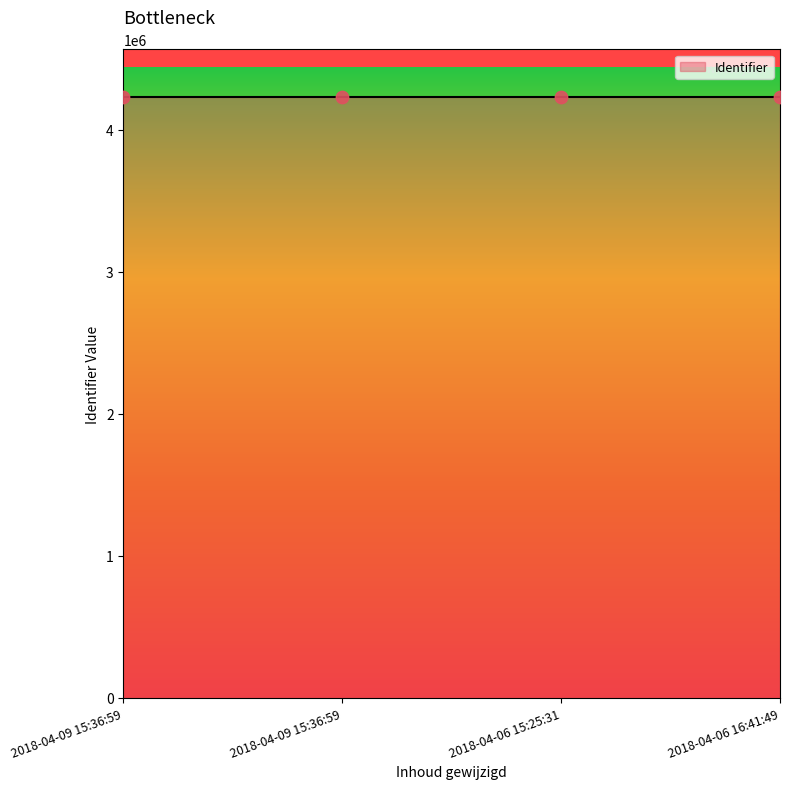

What is the ratio of the value at 2018-04-06 16:41:49 to the value at 2018-04-09 15:36:59?

1.0